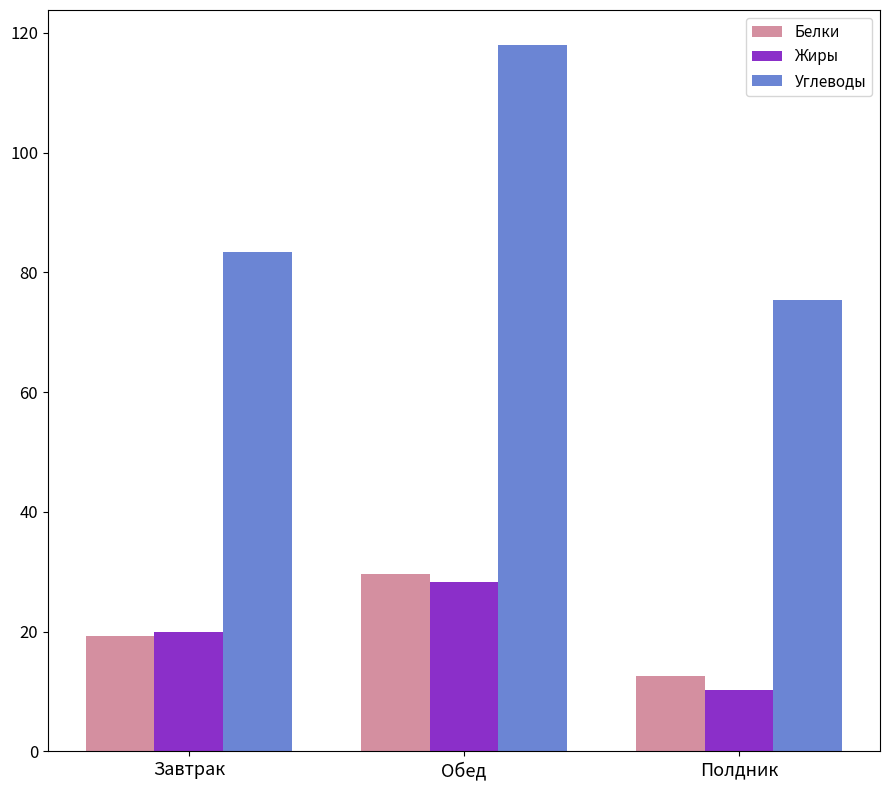

Which series has the widest spread of values?

Углеводы